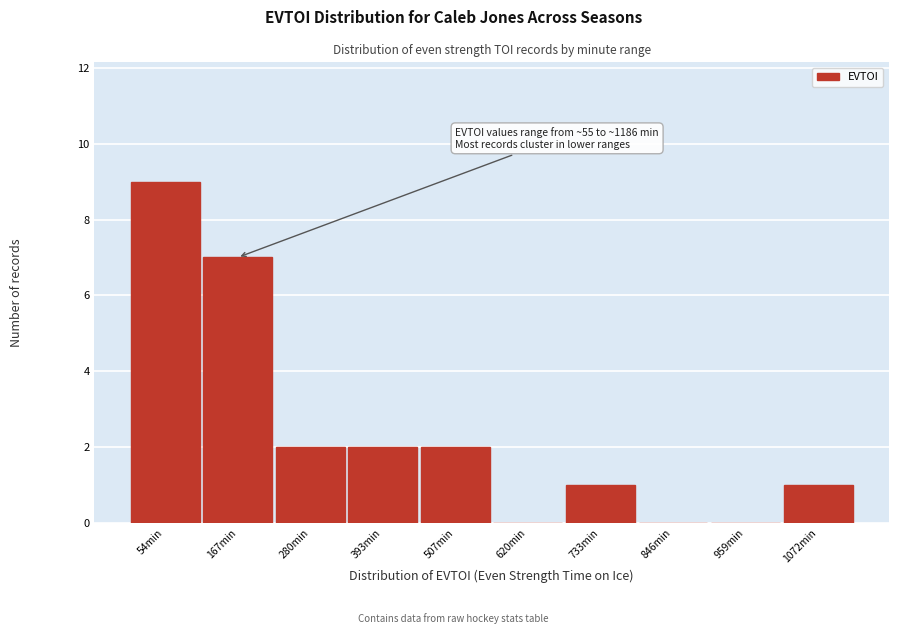

Reading left to right, list all the values displayed in this chart.

54min=9	167min=7	280min=2	393min=2	507min=2	620min=0	733min=1	846min=0	959min=0	1072min=1